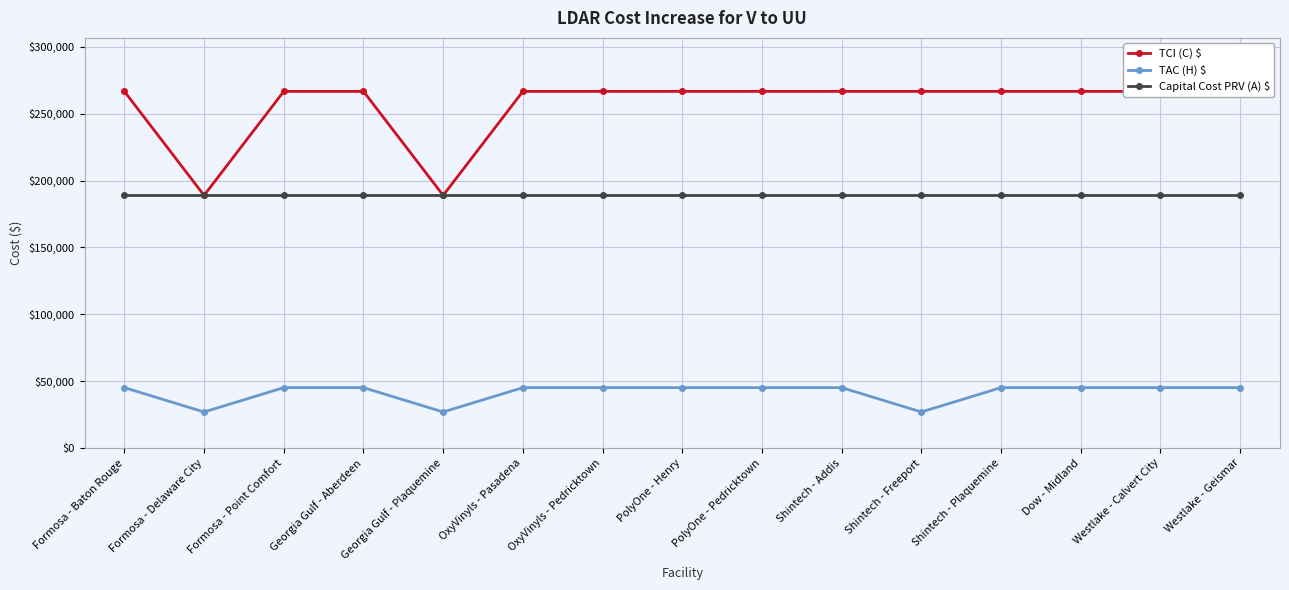

At how many categories does at least one series exceed 31350?

15